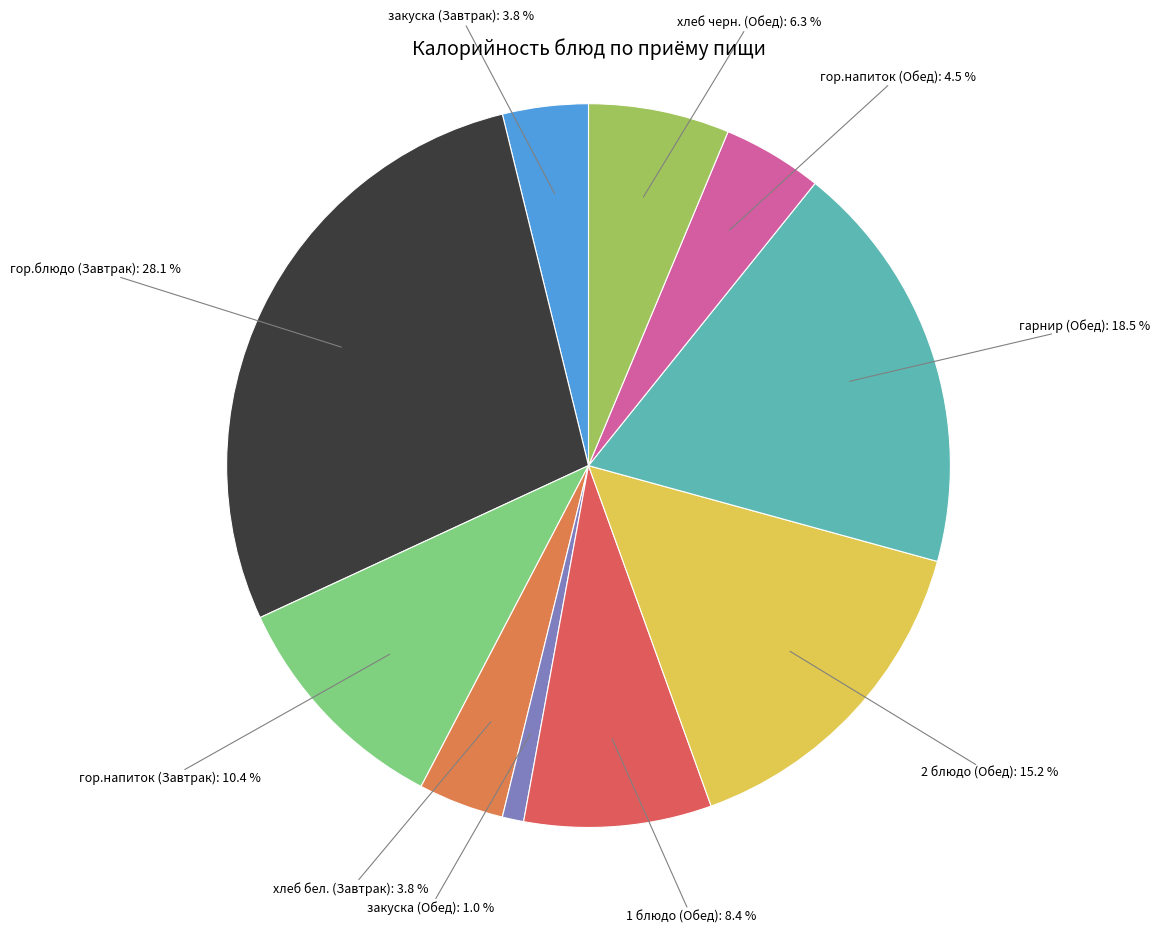

Rank the categories by value from highest to lowest.

гор.блюдо (Завтрак), гарнир (Обед), 2 блюдо (Обед), гор.напиток (Завтрак), 1 блюдо (Обед), хлеб черн. (Обед), гор.напиток (Обед), закуска (Завтрак), хлеб бел. (Завтрак), закуска (Обед)